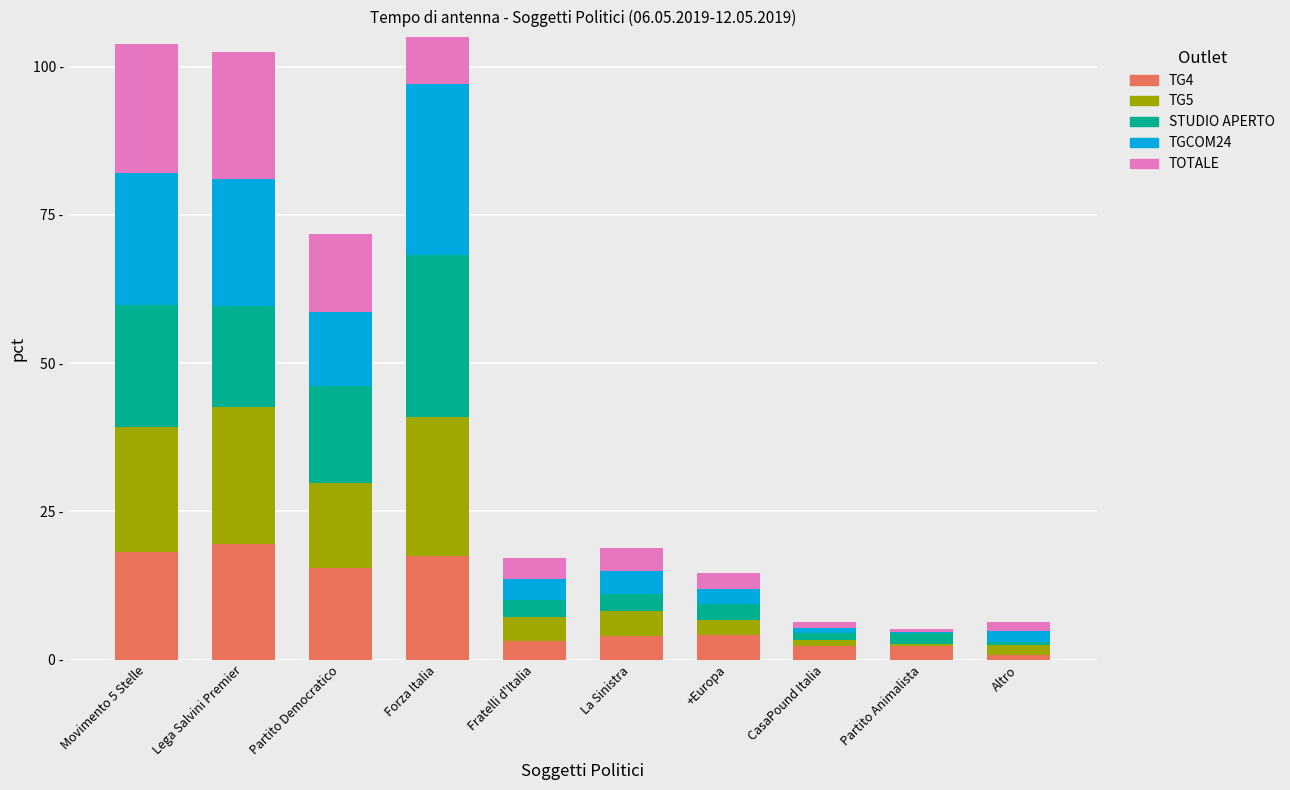

The value of TOTALE at Forza Italia is 12.5. True or false?

False